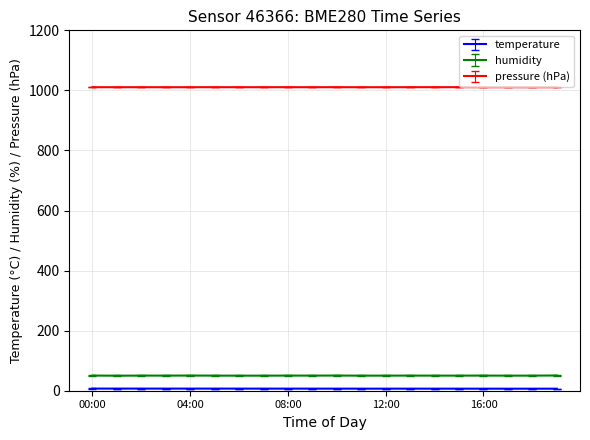

Which series has the largest total across all categories?

pressure (hPa)